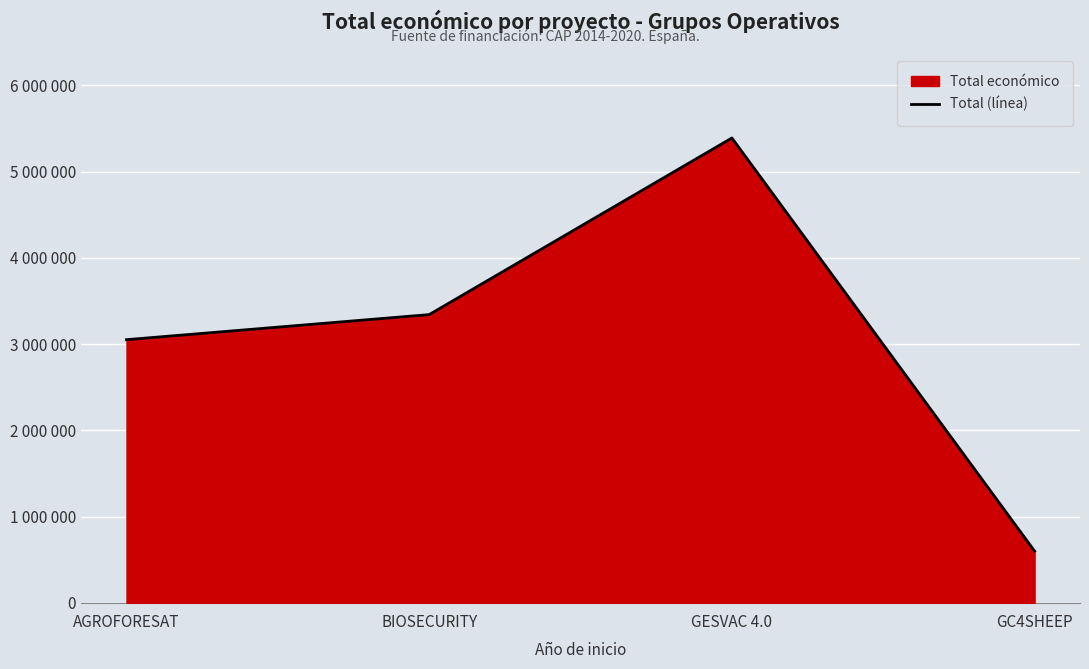

What is the sum of the values at GC4SHEEP and AGROFORESAT?

3650595